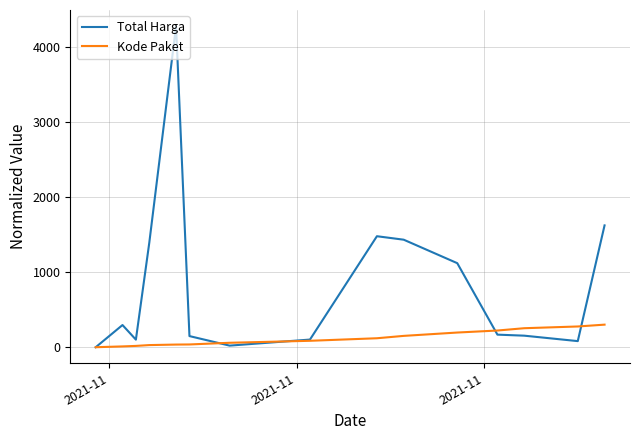

Does the chart display data point markers on the line(s)?

No